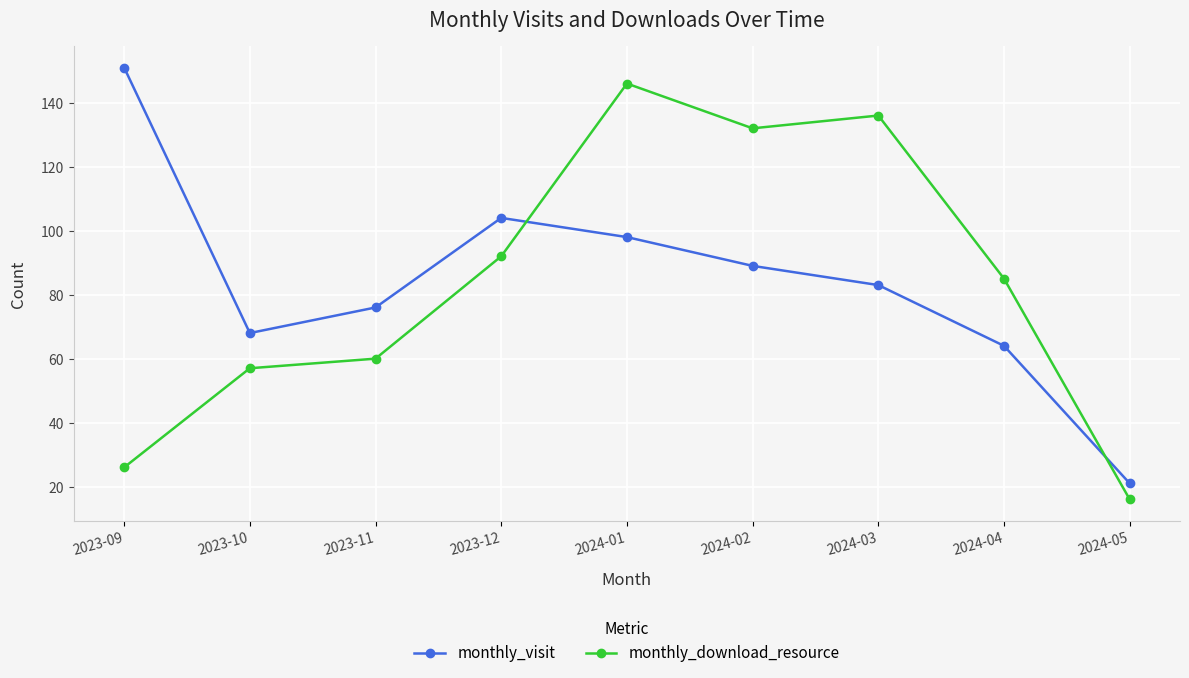

In monthly_visit, how many points are lower than both neighbors (excluding endpoints)?

1